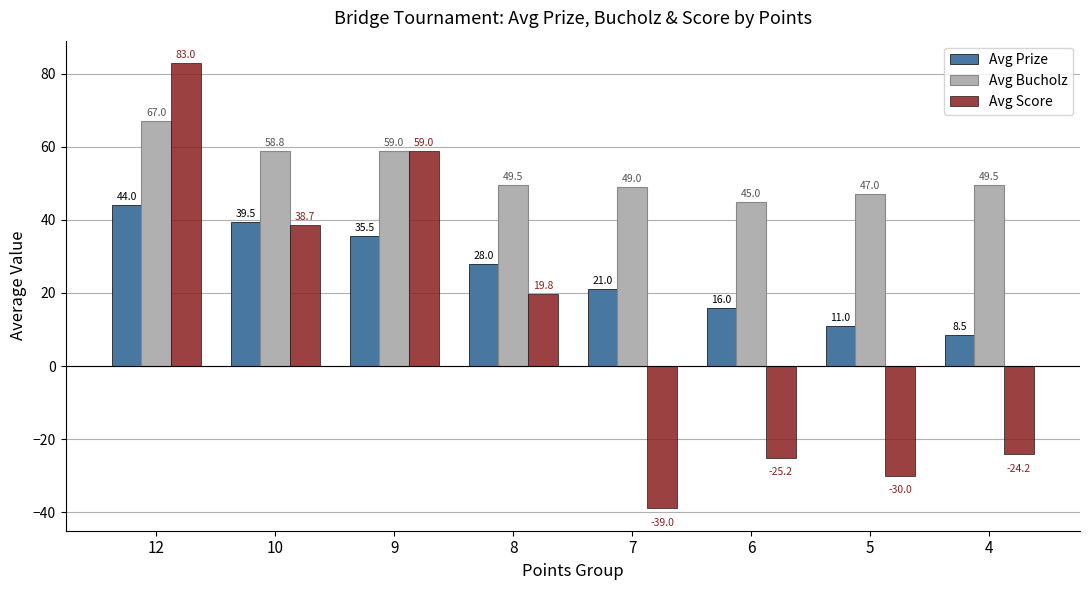

Reading right to left, list all the values displayed in this chart.

Avg Prize: 8.5	11.0	16.0	21.0	28.0	35.5	39.5	44.0
Avg Bucholz: 49.5	47.0	45.0	49.0	49.5	59.0	58.8	67.0
Avg Score: -24.2	-30.0	-25.2	-39.0	19.8	59.0	38.7	83.0